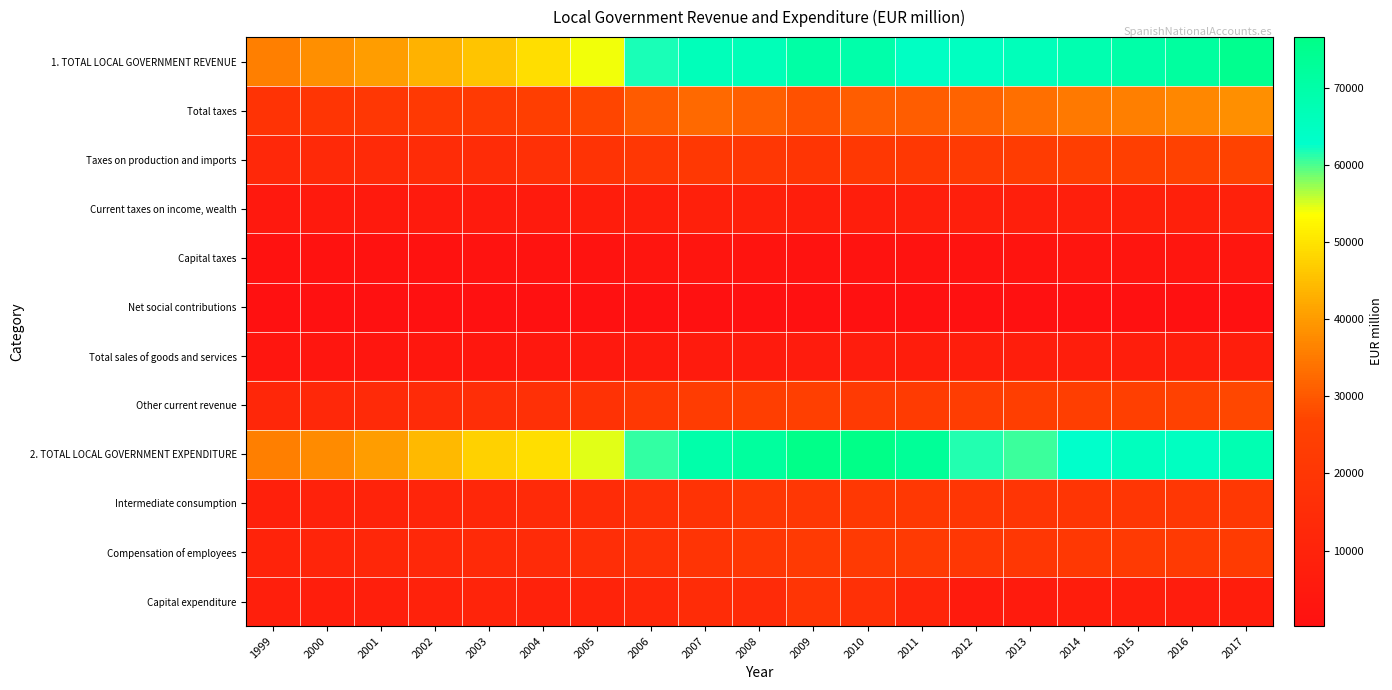

Reading right to left, transcribe all the data shown in this chart.

1. TOTAL LOCAL GOVERNMENT REVENUE: 2017=75039	2016=71797	2015=69898	2014=68307	2013=66420	2012=64854	2011=64597	2010=69562	2009=70392	2008=66701	2007=66280	2006=61849	2005=54146	2004=49377	2003=45734	2002=43267	2001=40238	2000=38229	1999=35899
Total taxes: 2017=38391	2016=37117	2015=35969	2014=34935	2013=33388	2012=31742	2011=30864	2010=30849	2009=28894	2008=31097	2007=32438	2006=30501	2005=27207	2004=24348	2003=22200	2002=21456	2001=20294	2000=19461	1999=18231
Taxes on production and imports: 2017=26400	2016=25554	2015=24958	2014=24360	2013=23081	2012=21969	2011=21126	2010=21379	2009=19513	2008=20312	2007=21156	2006=20549	2005=18333	2004=16633	2003=14947	2002=14557	2001=13799	2000=13309	1999=12458
Current taxes on income, wealth: 2017=9074	2016=8646	2015=8276	2014=8208	2013=8246	2012=8089	2011=7985	2010=7590	2009=7650	2008=8769	2007=8759	2006=7648	2005=6897	2004=6036	2003=5798	2002=5603	2001=5332	2000=5001	1999=4700
Capital taxes: 2017=2917	2016=2917	2015=2735	2014=2367	2013=2061	2012=1684	2011=1753	2010=1880	2009=1731	2008=2016	2007=2523	2006=2304	2005=1977	2004=1679	2003=1455	2002=1296	2001=1163	2000=1151	1999=1073
Net social contributions: 2017=266	2016=260	2015=251	2014=248	2013=247	2012=293	2011=350	2010=348	2009=402	2008=405	2007=359	2006=310	2005=286	2004=268	2003=247	2002=231	2001=214	2000=203	1999=198
Total sales of goods and services: 2017=7417	2016=7416	2015=7204	2014=7359	2013=7155	2012=7225	2011=6874	2010=6666	2009=6358	2008=5936	2007=5839	2006=5319	2005=4769	2004=4208	2003=3968	2002=3805	2001=3348	2000=3272	1999=3139
Other current revenue: 2017=27499	2016=25526	2015=24694	2014=23984	2013=23951	2012=23300	2011=22501	2010=21848	2009=24725	2008=24221	2007=23110	2006=21102	2005=17772	2004=16733	2003=15857	2002=14387	2001=13606	2000=12743	1999=11957
2. TOTAL LOCAL GOVERNMENT EXPENDITURE: 2017=67900	2016=64812	2015=65317	2014=62835	2013=60731	2012=61547	2011=73103	2010=76613	2009=76302	2008=72076	2007=69618	2006=61090	2005=54694	2004=49265	2003=47637	2002=44127	2001=40494	2000=37645	1999=35933
Intermediate consumption: 2017=20958	2016=20325	2015=19947	2014=19538	2013=19108	2012=19786	2011=20897	2010=21135	2009=20206	2008=20476	2007=18689	2006=16813	2005=14949	2004=13359	2003=12155	2002=10981	2001=9946	2000=9196	1999=8377
Compensation of employees: 2017=22486	2016=22115	2015=21751	2014=20892	2013=20574	2012=20257	2011=21913	2010=22102	2009=21772	2008=20627	2007=18989	2006=17340	2005=15941	2004=14463	2003=13509	2002=12490	2001=11918	2000=11161	1999=10345
Capital expenditure: 2017=6959	2016=6619	2015=7422	2014=6772	2013=5747	2012=6120	2011=10981	2010=16879	2009=19068	2008=13947	2007=15053	2006=11907	2005=10187	2004=9169	2003=10353	2002=9635	2001=8003	2000=7189	1999=7969